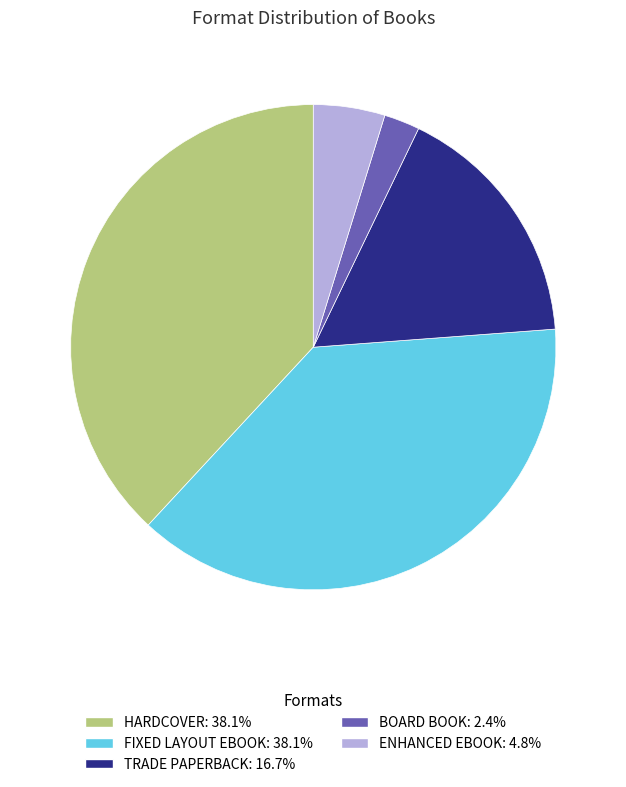

How many segments does this pie chart have?

5